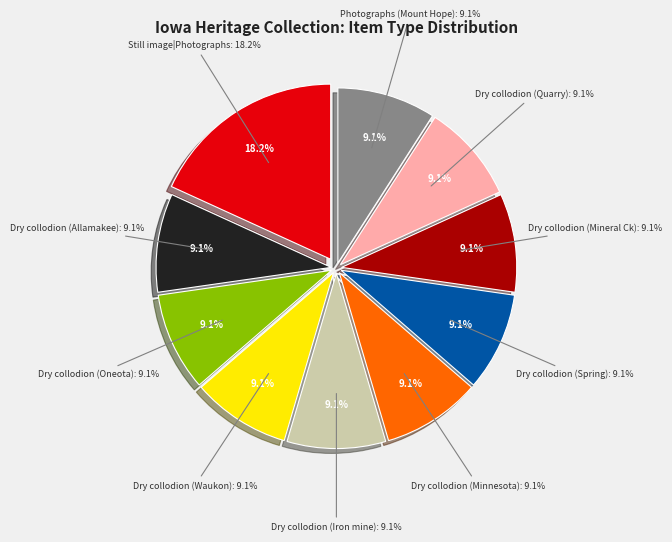

Does any single category account for the majority?

No